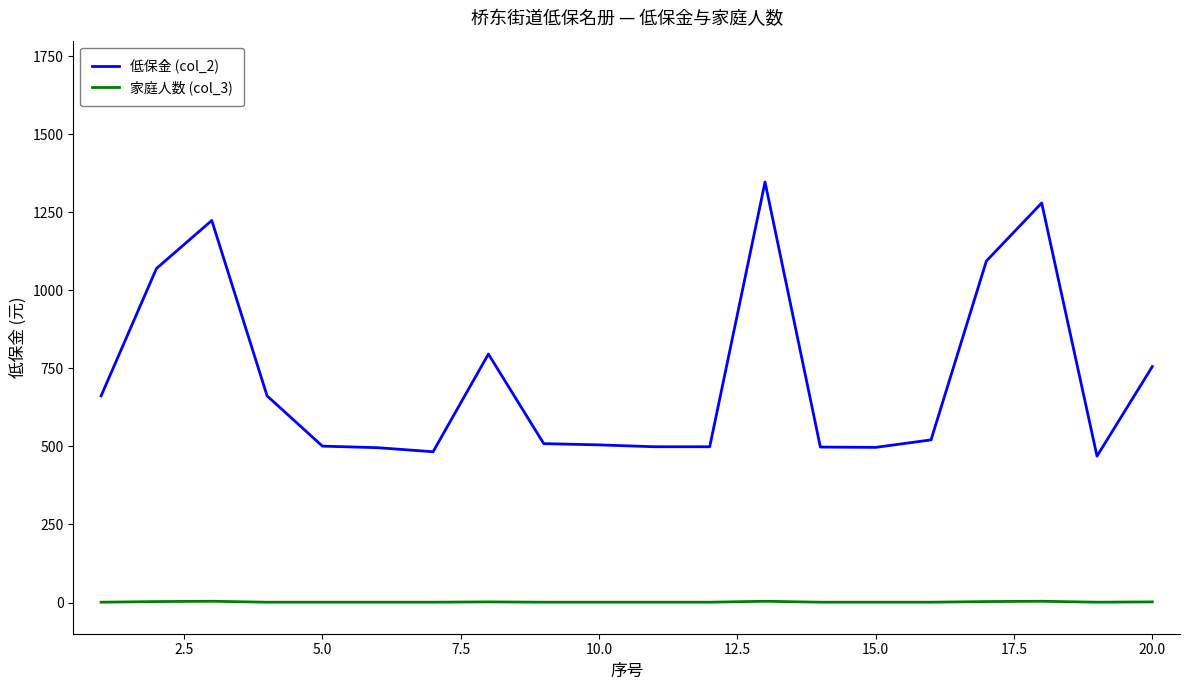

Which series has the largest total across all categories?

低保金 (col_2)